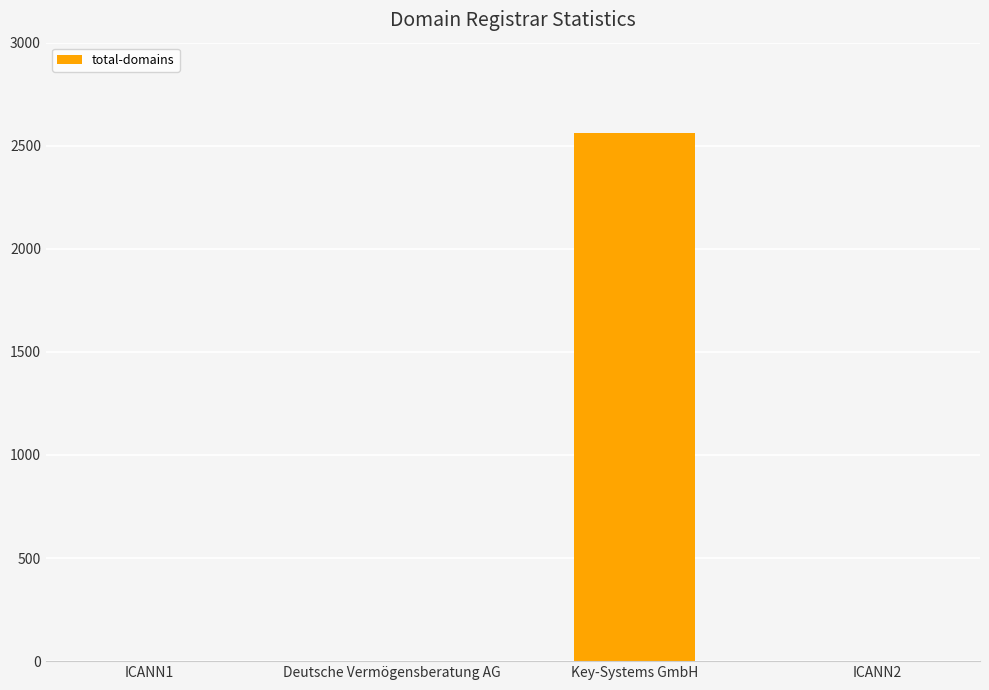

What is the greatest value displayed?

2561